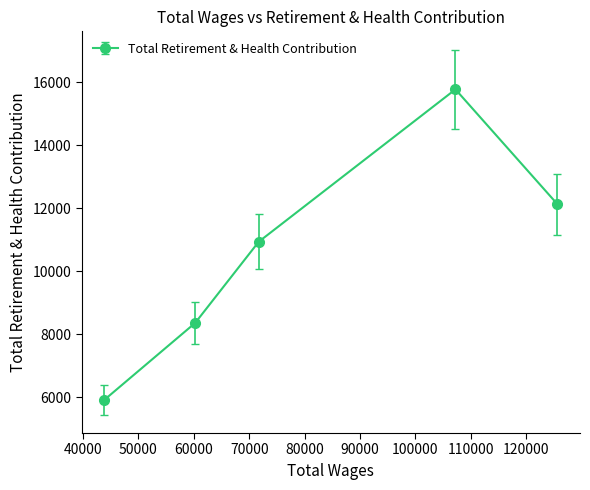

What is the sum of all values?

53130